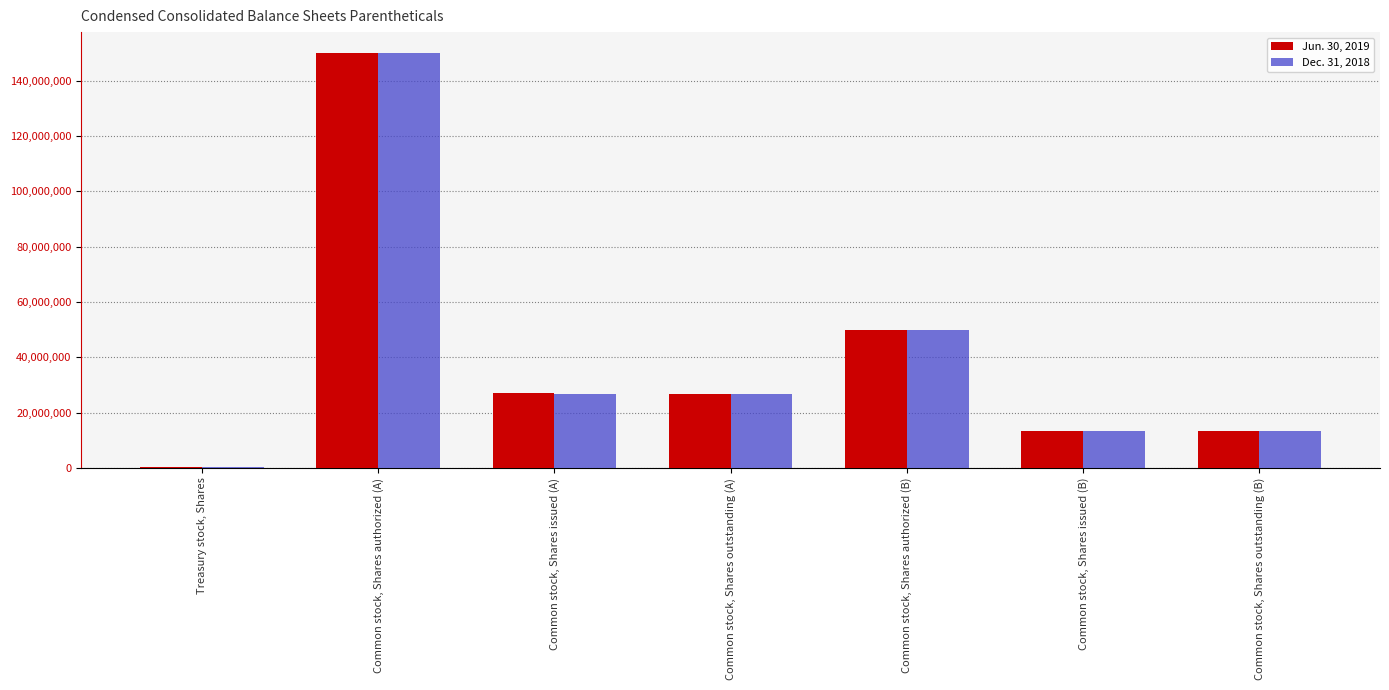

At which label is Dec. 31, 2018 closest to 75122056?

Common stock, Shares authorized (B)